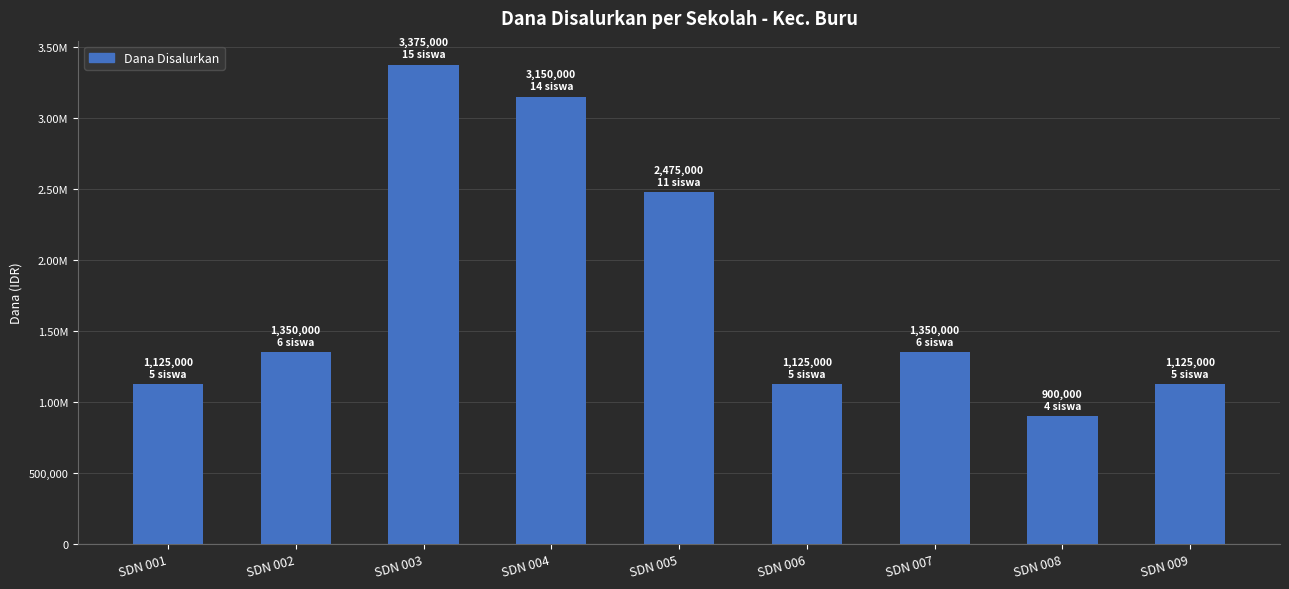

What is the value of the 3rd bar from the left?

3375000